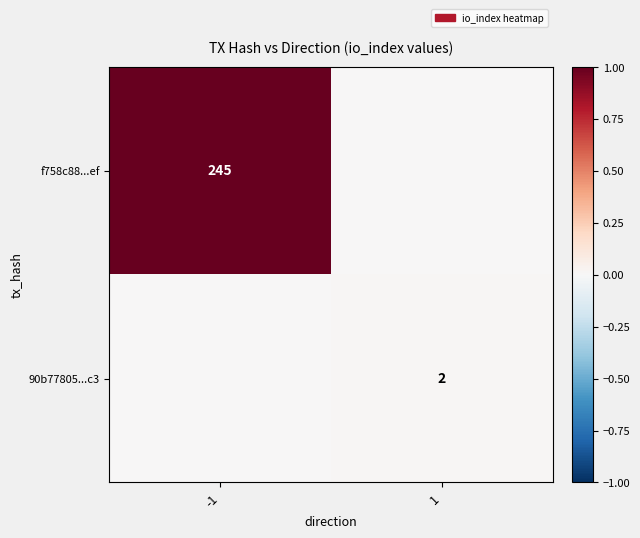

Is it true that 90b77805...c3 equals 3 at 1?

False